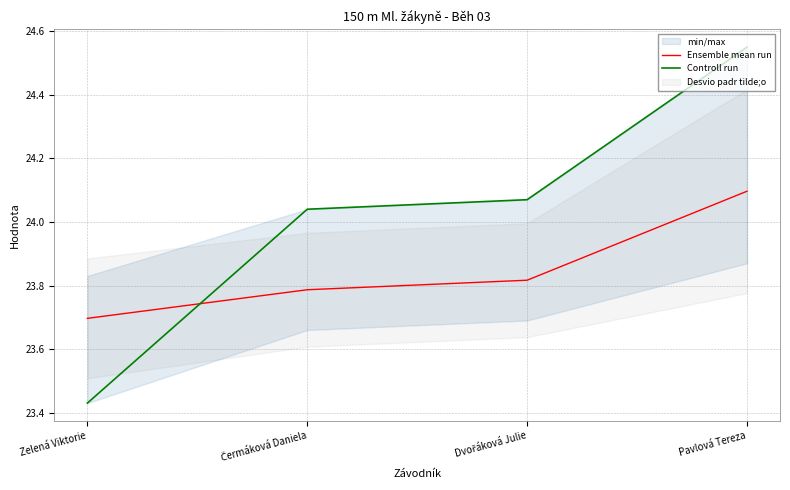

What is the approximate value of Ensemble mean run at Čermáková Daniela?

23.8